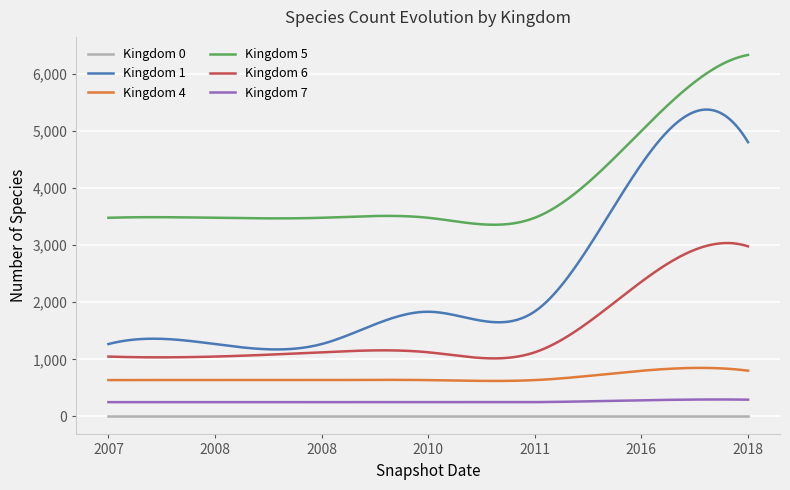

Rank the series by their maximum value, from lowest to highest.

Kingdom 0, Kingdom 7, Kingdom 4, Kingdom 6, Kingdom 1, Kingdom 5